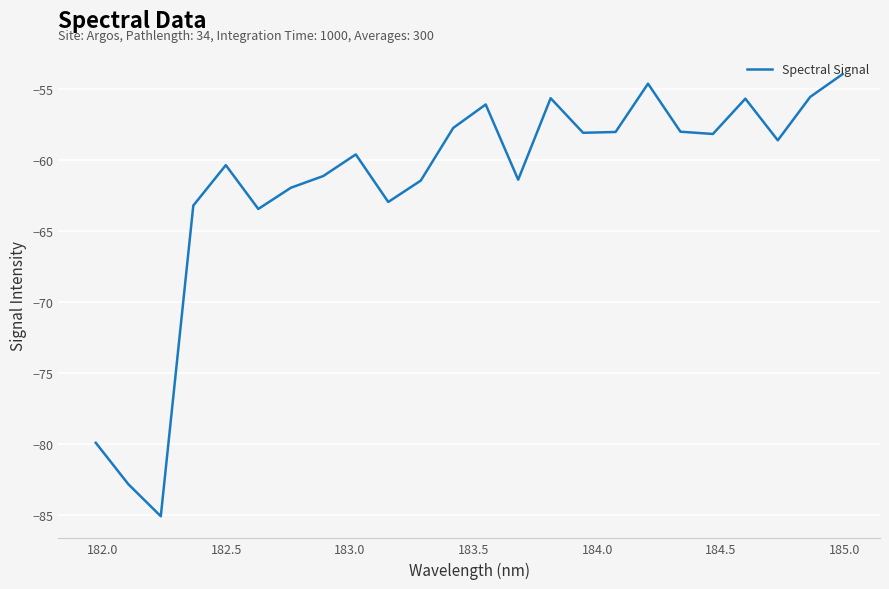

What is the difference between the maximum and minimum values?

31.2